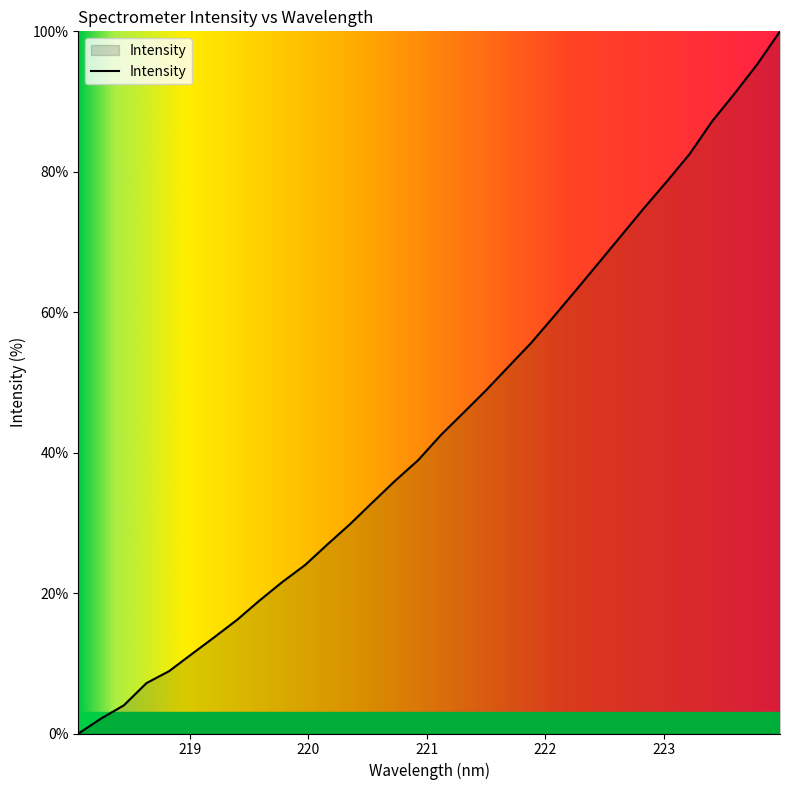

What is the difference between the maximum and minimum values?

100.0